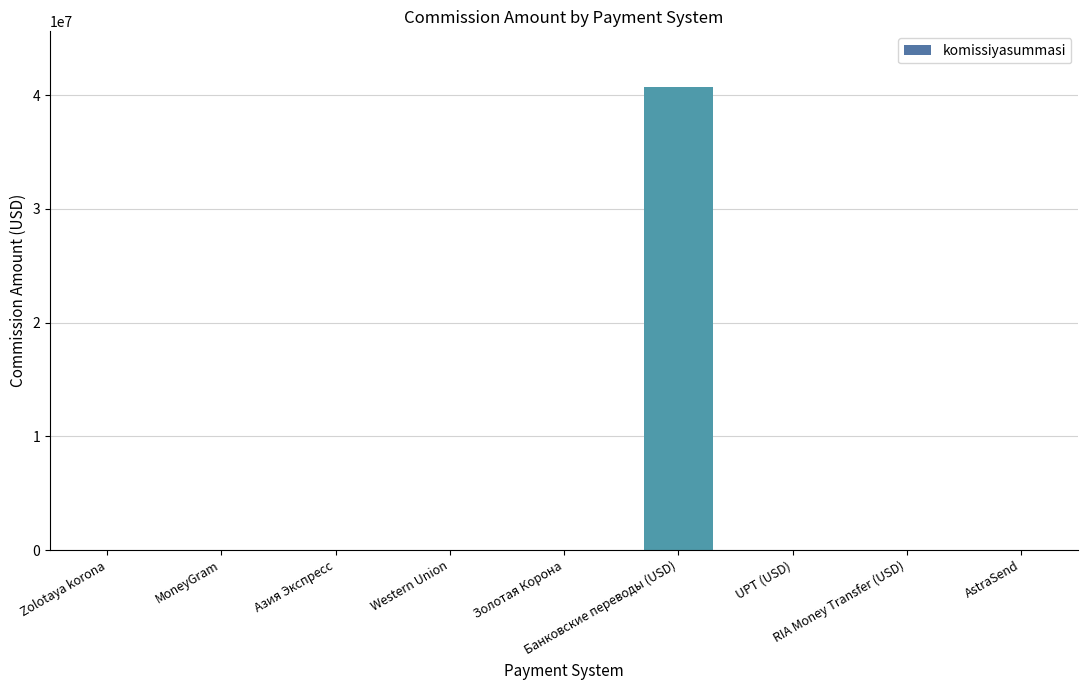

What position from the left is Золотая Корона?

5